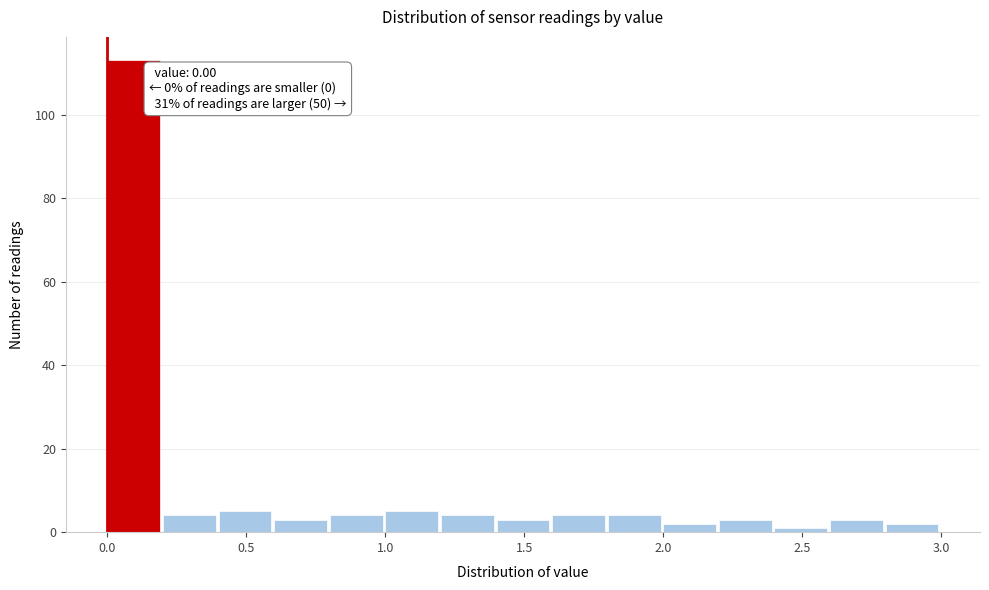

Over which range of the x-axis is the bar tallest?

0.0 to 0.2